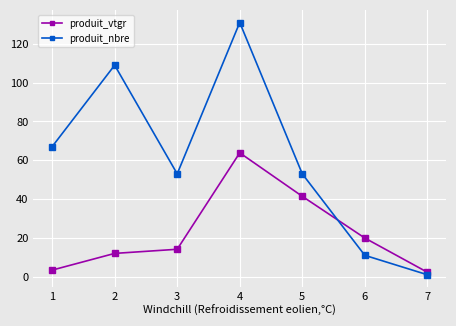

What is the total value across all series at 7?

3.3